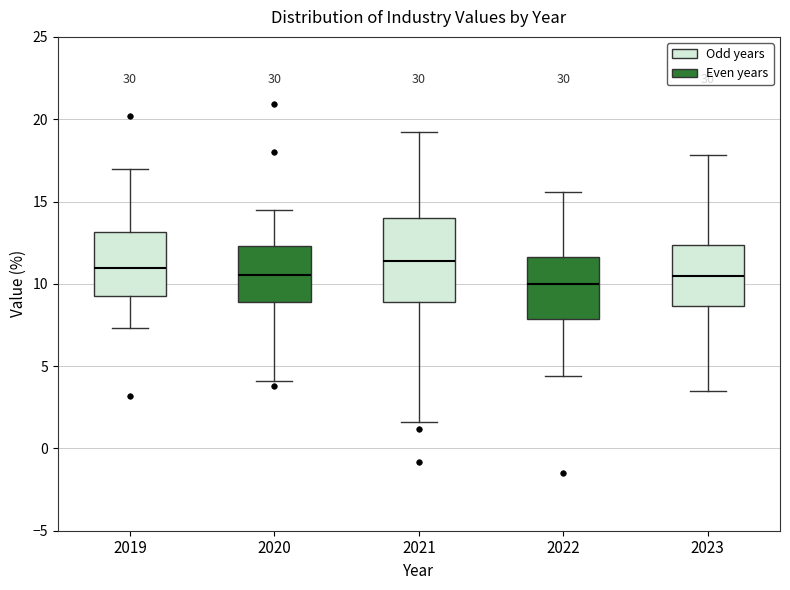

Comparing the boxes themselves (not the whiskers), which one is the tallest?

2021